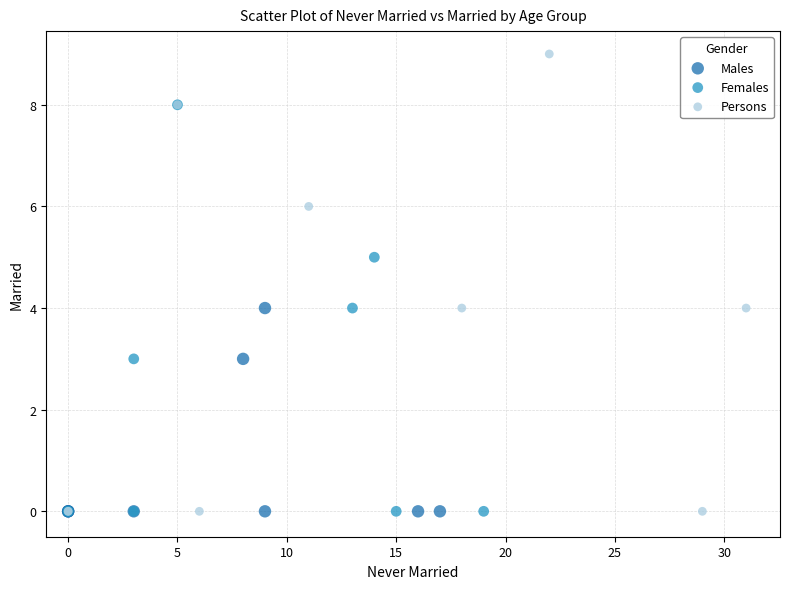

Which series reaches the maximum Y coordinate?

Persons